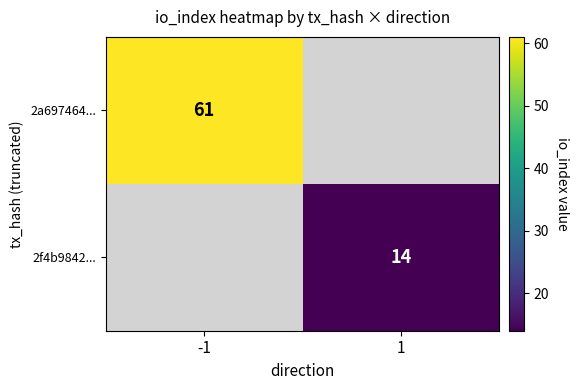

The 2f4b9842... series shows 24 at 1. True or false?

False